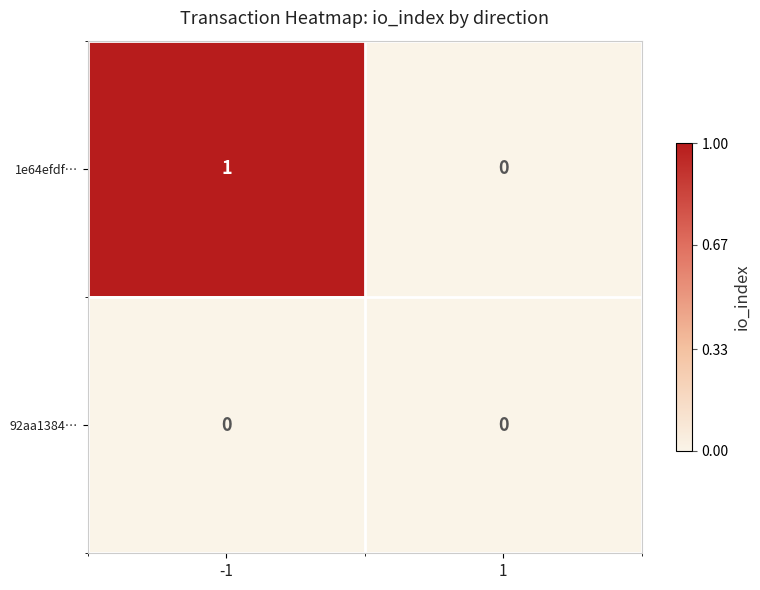

Between -1 and 1, which series saw the biggest shift?

1e64efdf…